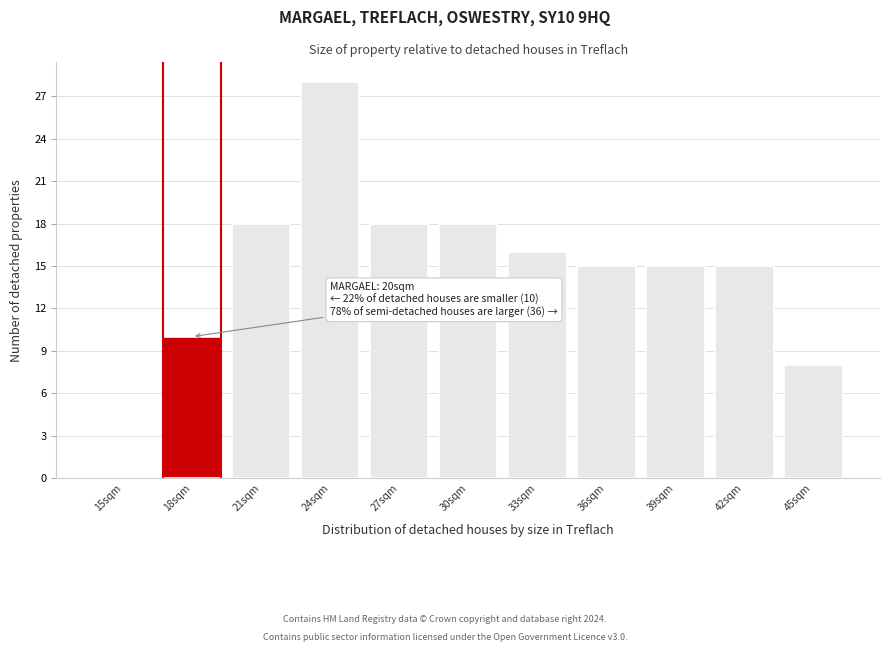

Reading left to right, transcribe all the data shown in this chart.

15sqm=0	18sqm=10	21sqm=18	24sqm=28	27sqm=18	30sqm=18	33sqm=16	36sqm=15	39sqm=15	42sqm=15	45sqm=8